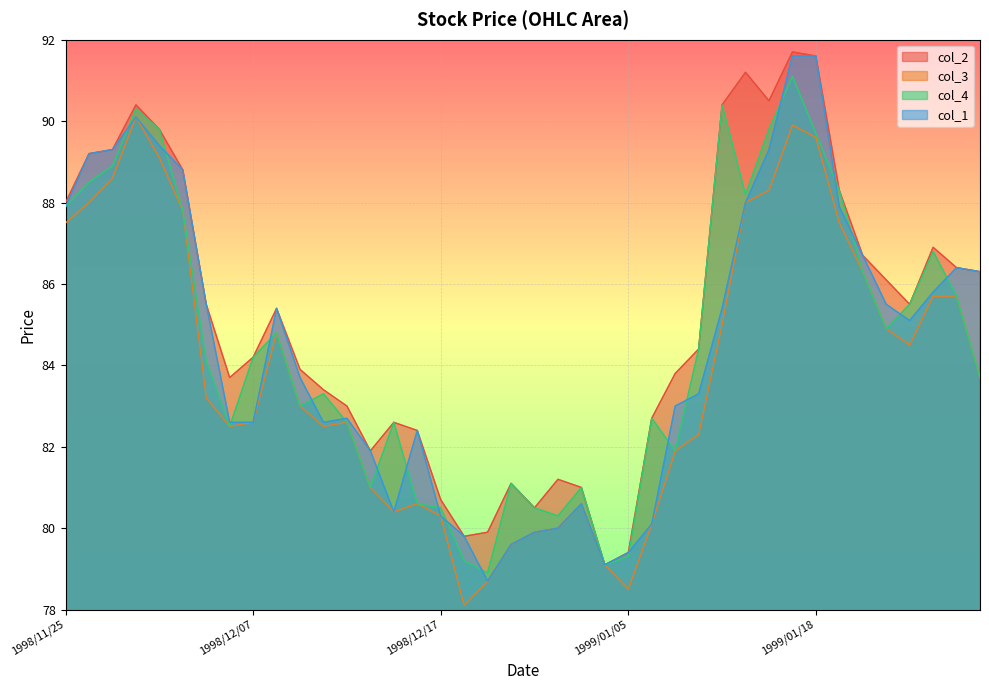

What are all the series names shown in the legend?

col_2, col_3, col_4, col_1